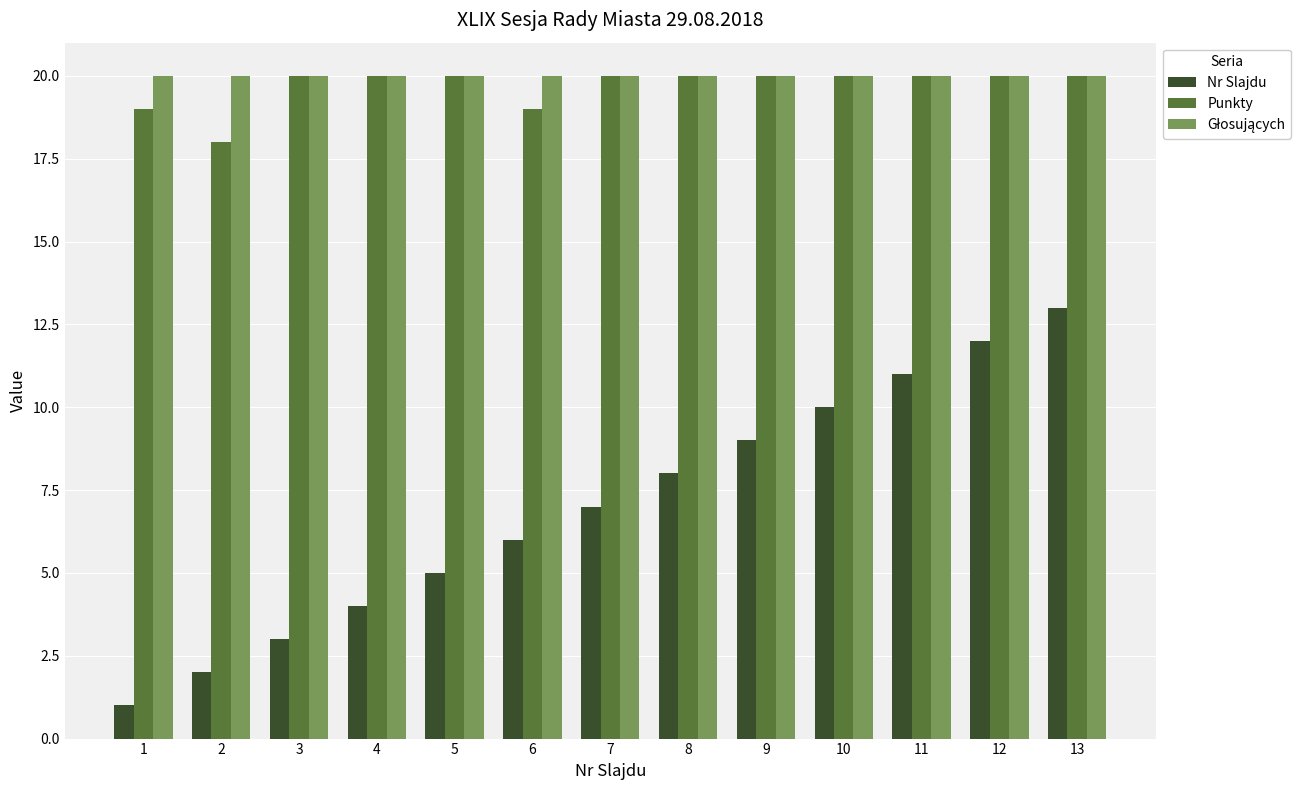

What is the difference between the highest and lowest values at 13?

7